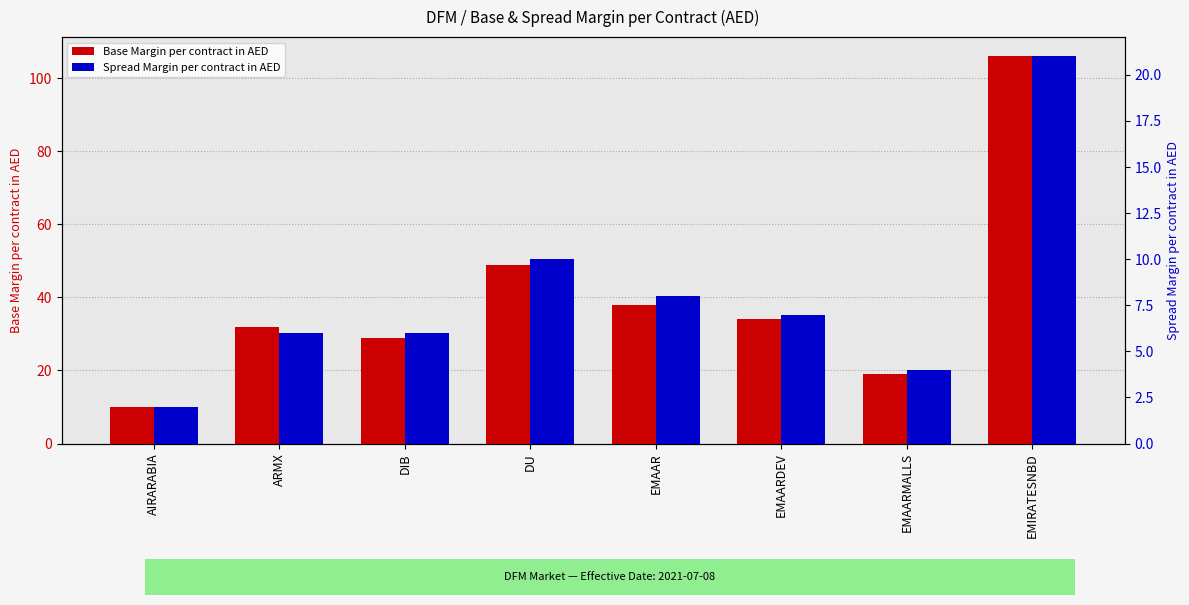

Does the chart contain stacked bars?

No